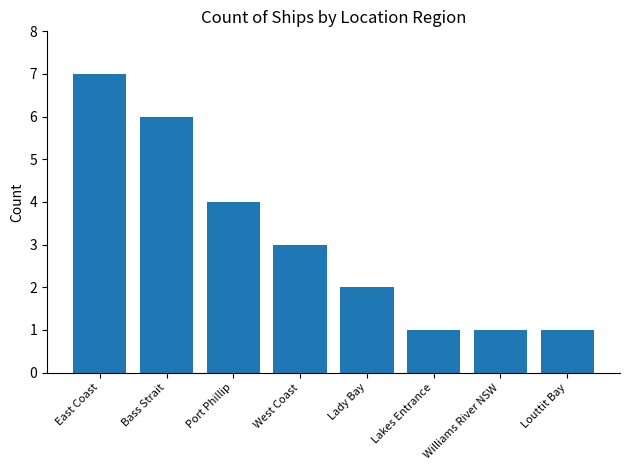

What is the sum of the values at Bass Strait and Williams River NSW?

7